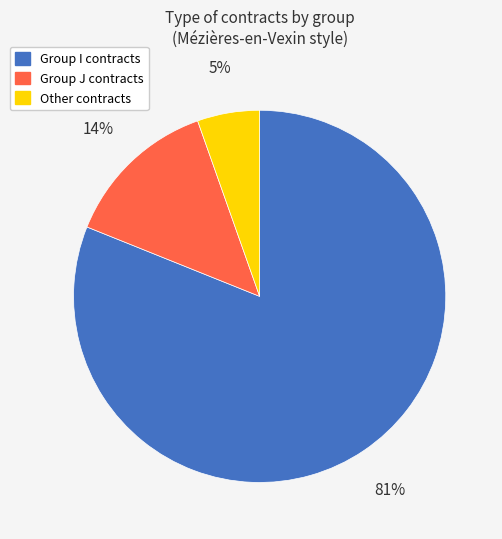

To the nearest percent, what is the average slice percentage?

33%